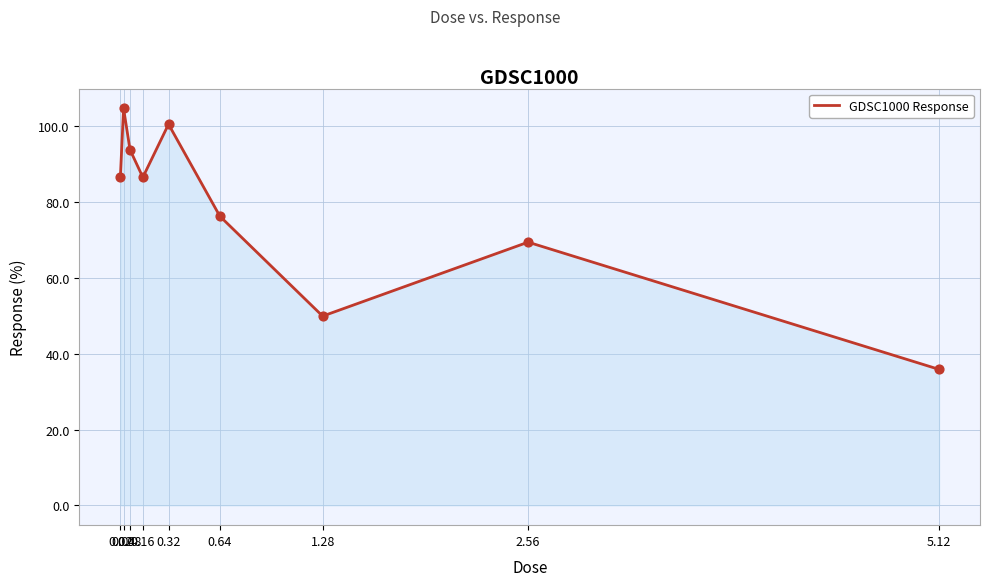

Approximately how many times larger is the value at 0.64 compared to 0.08?

0.8